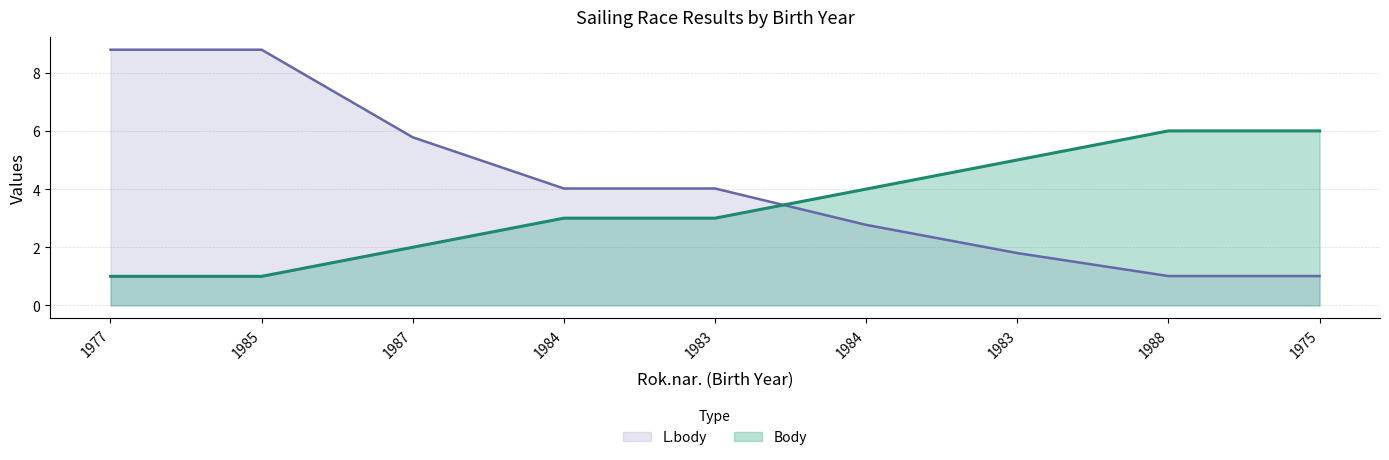

What is the label of the 4th point from the left?

1984